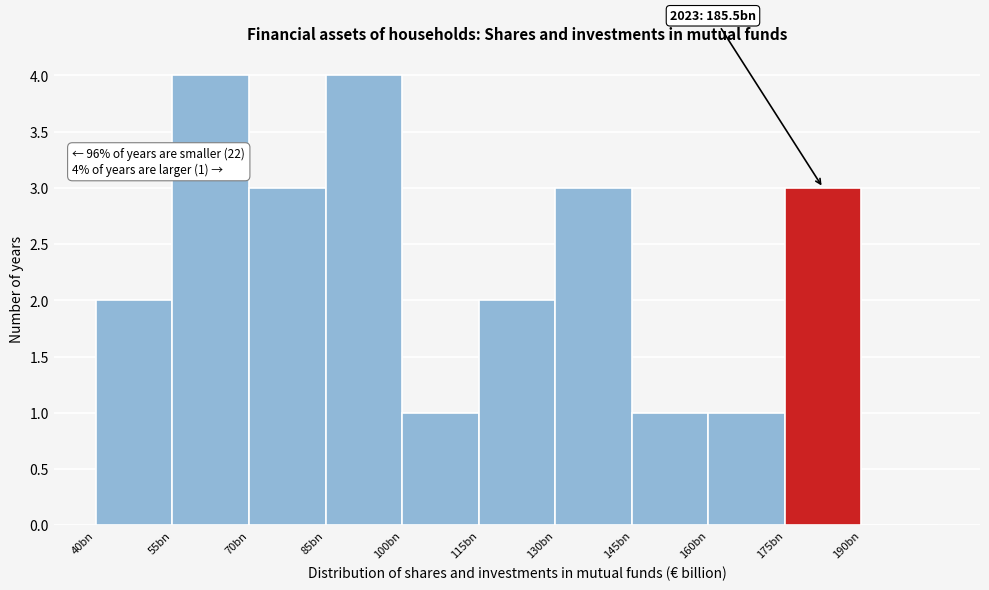

Reading left to right, list all the values displayed in this chart.

40bn=2	55bn=4	70bn=3	85bn=4	100bn=1	115bn=2	130bn=3	145bn=1	160bn=1	175bn=3	190bn=0